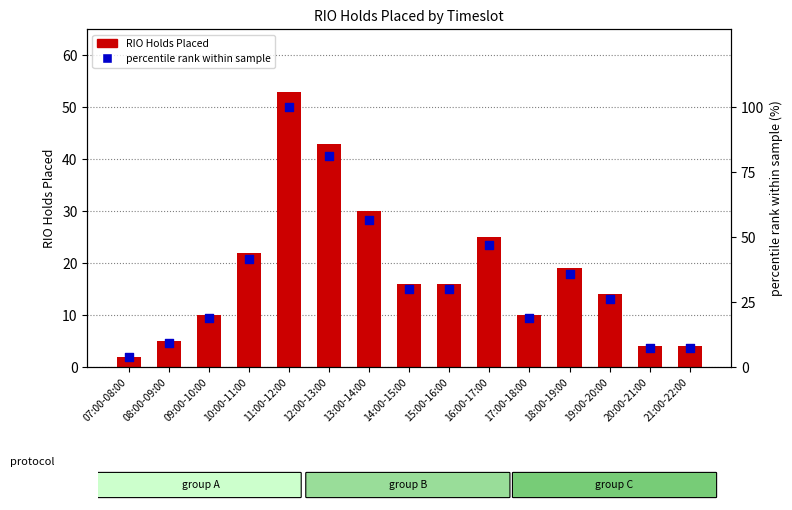

Is the value of percentile rank within sample at 07:00-08:00 greater than the value of RIO Holds Placed at 21:00-22:00?

No